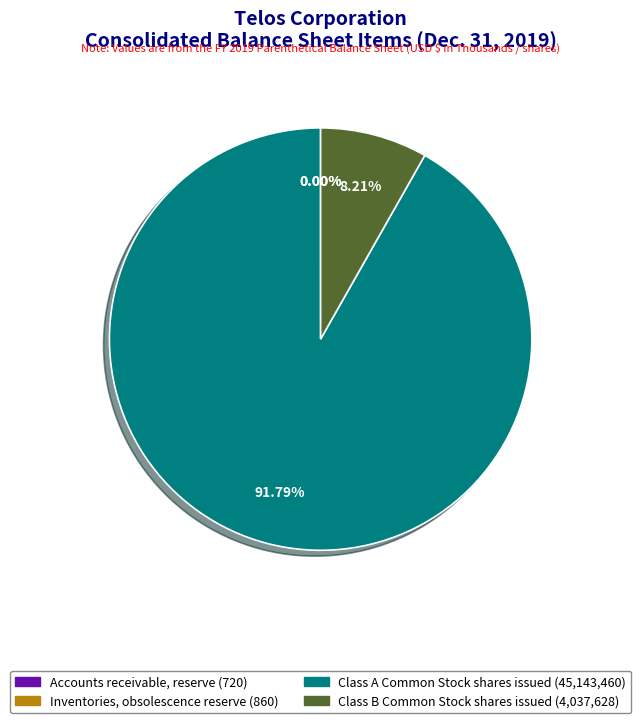

Does Class A Common Stock shares issued account for over 50% of the chart?

Yes